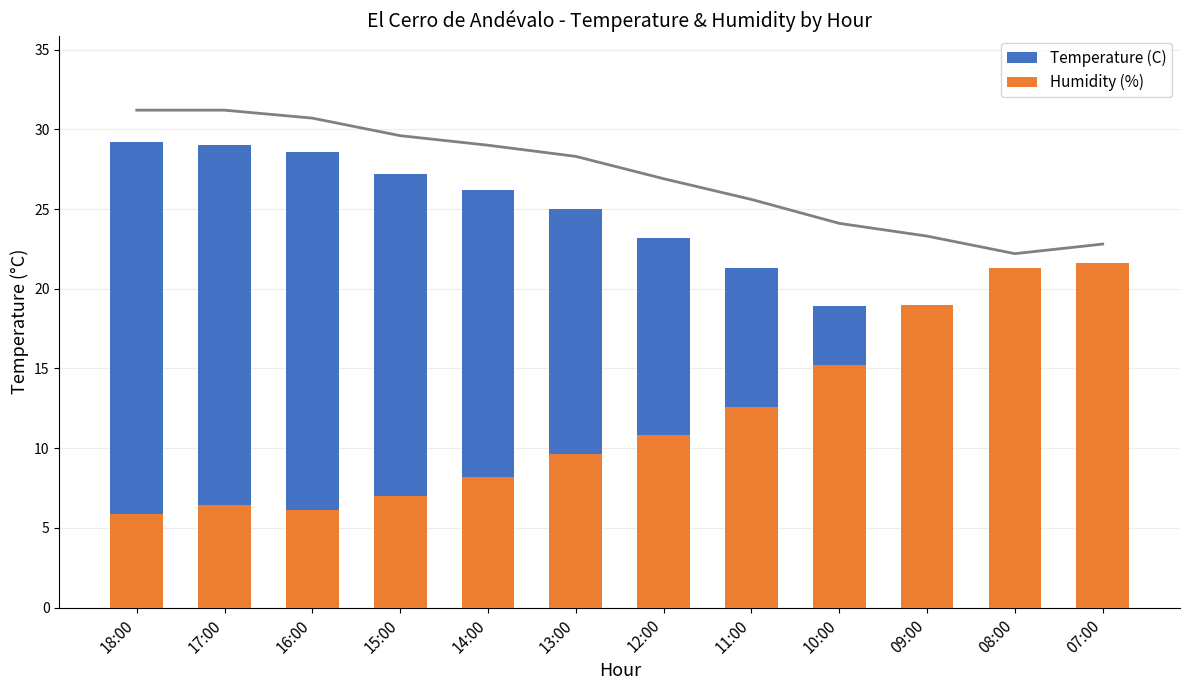

What are all the series names shown in the legend?

Temperature (C), Humidity (%)